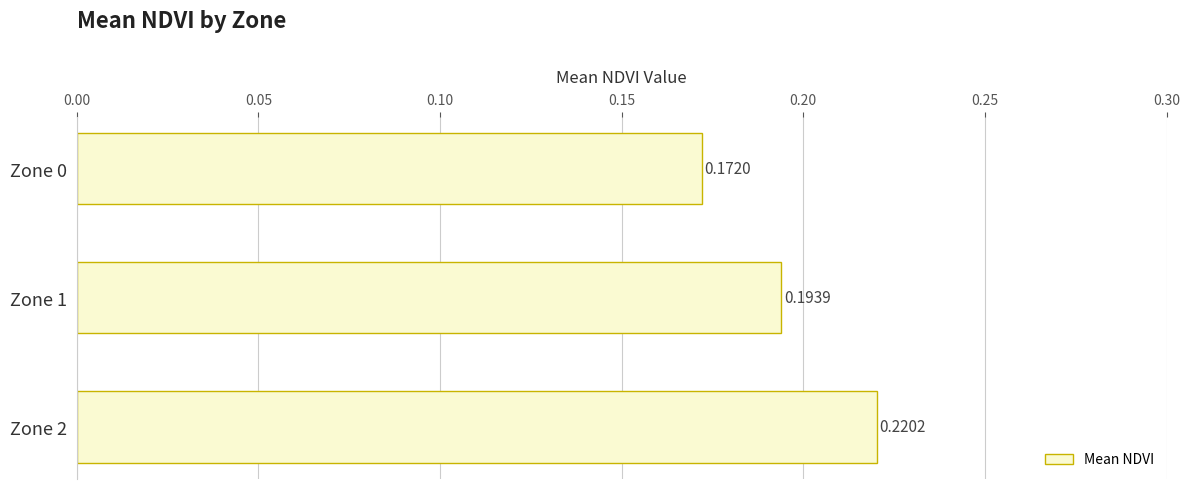

Count the values in the range 0 to 1.

3